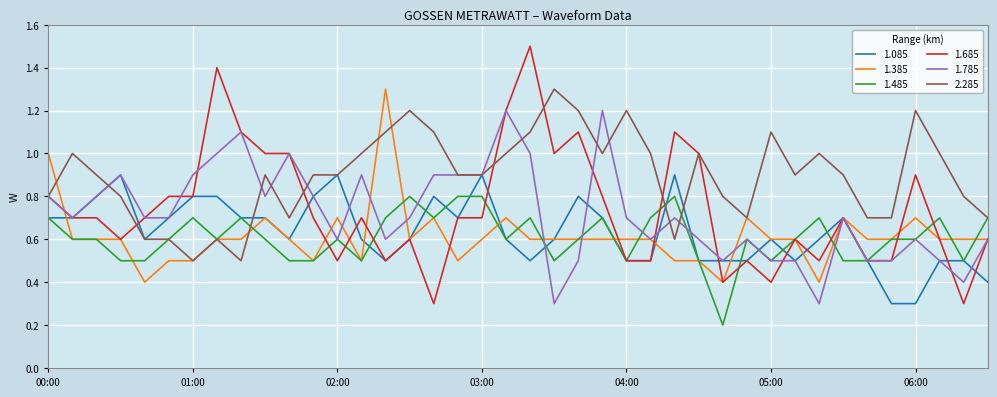

What is the highest value of the 1.085 series?

0.9